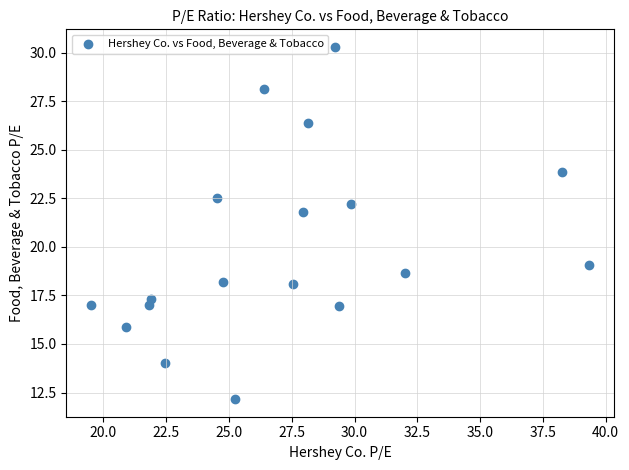

What is the range of X values (max minus min)?

19.8